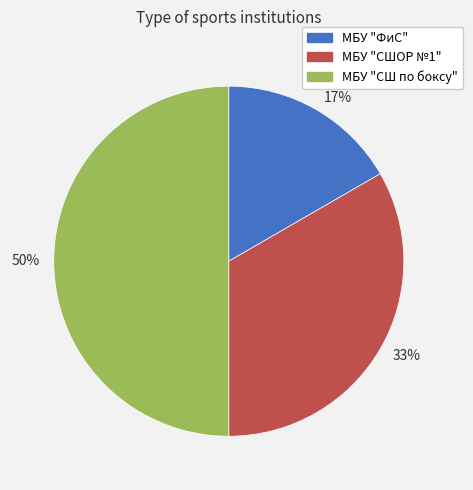

How many segments does this pie chart have?

3